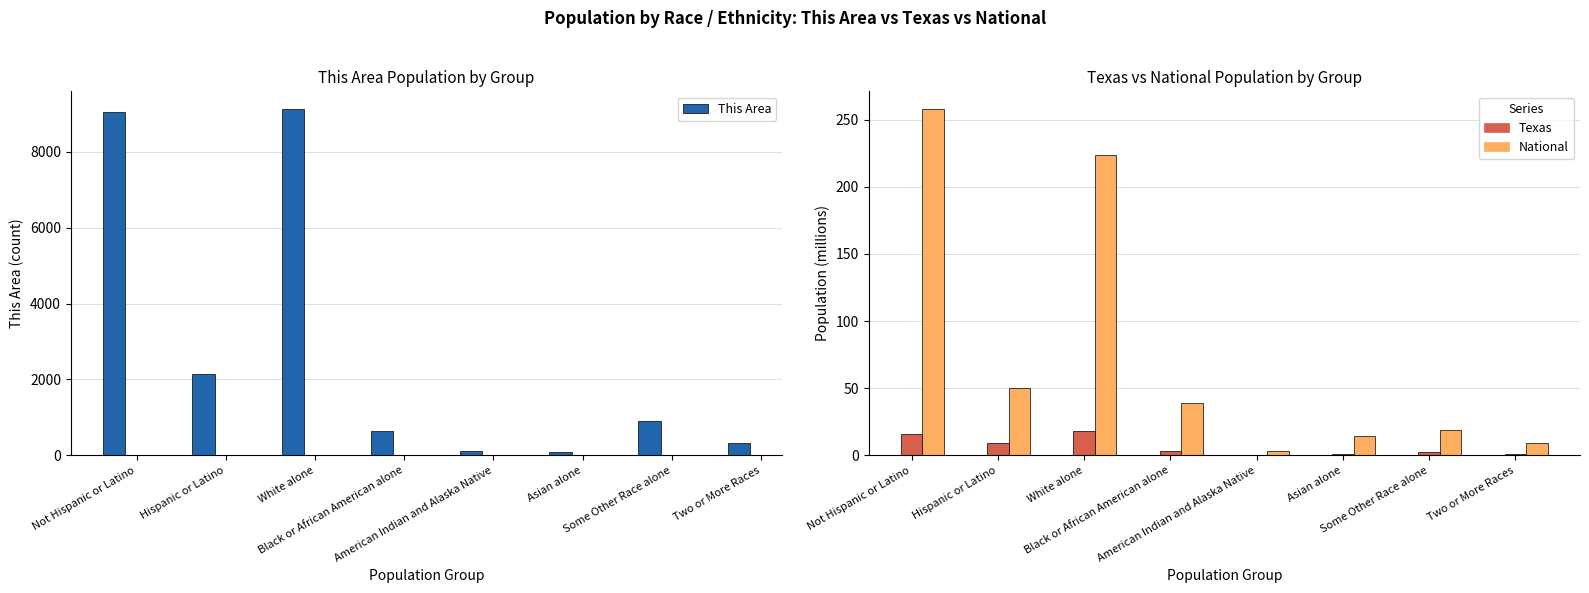

What is the difference between the highest and lowest values at Not Hispanic or Latino?

9035.3